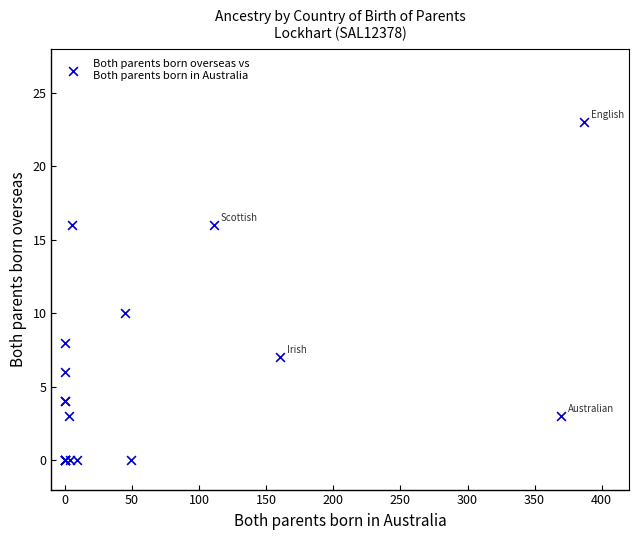

What Y value in the scatter plot is closest to 11?

10